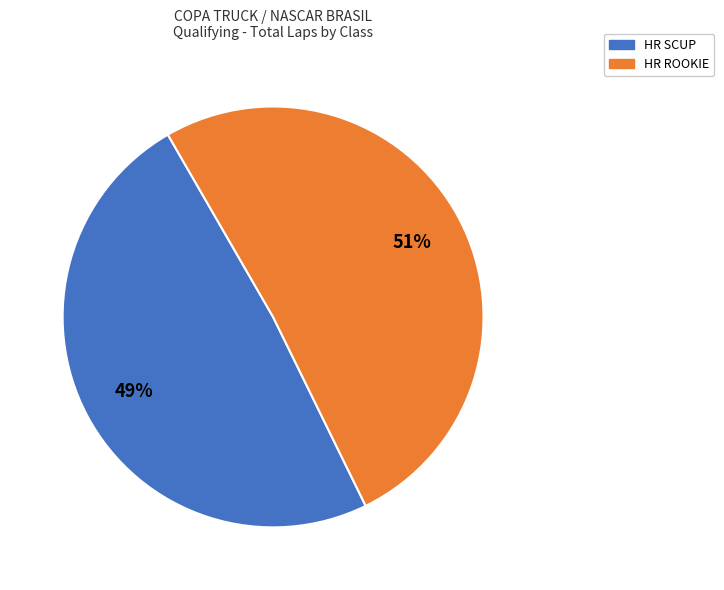

Do HR SCUP and HR ROOKIE together represent more than half of the pie?

Yes